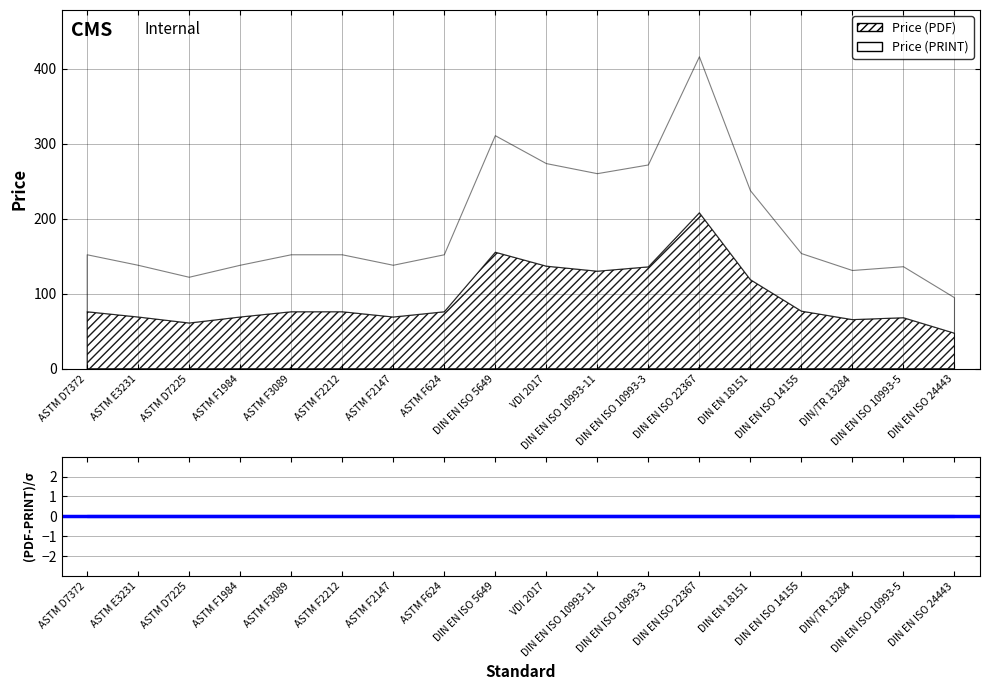

Which series has the largest total across all categories?

Price (PDF)